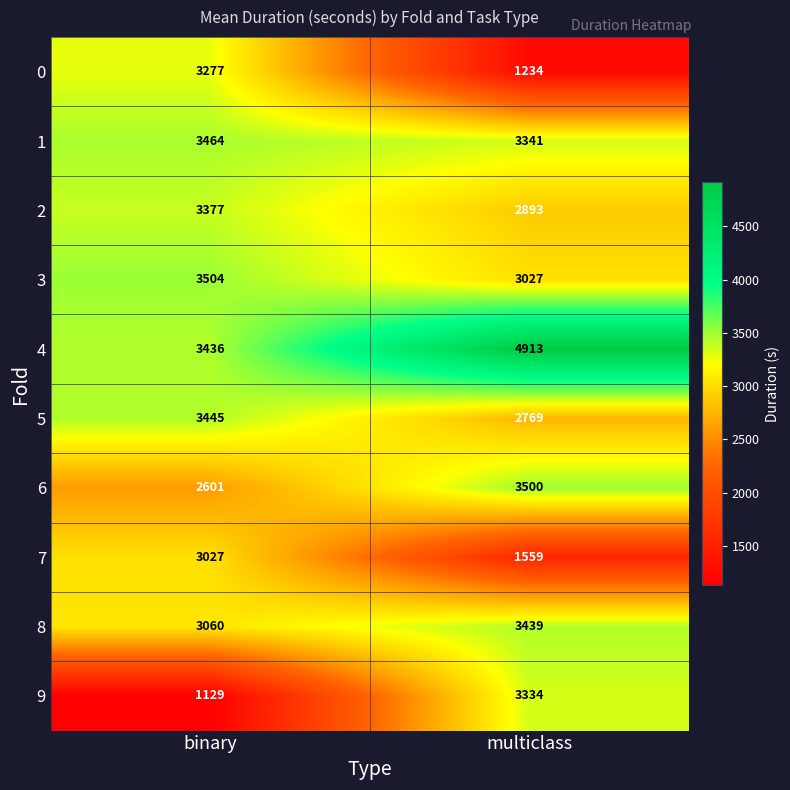

Reading left to right, what are all the values shown in this chart?

0: binary=3277	multiclass=1234
1: binary=3464	multiclass=3341
2: binary=3377	multiclass=2893
3: binary=3504	multiclass=3027
4: binary=3436	multiclass=4913
5: binary=3445	multiclass=2769
6: binary=2601	multiclass=3500
7: binary=3027	multiclass=1559
8: binary=3060	multiclass=3439
9: binary=1129	multiclass=3334